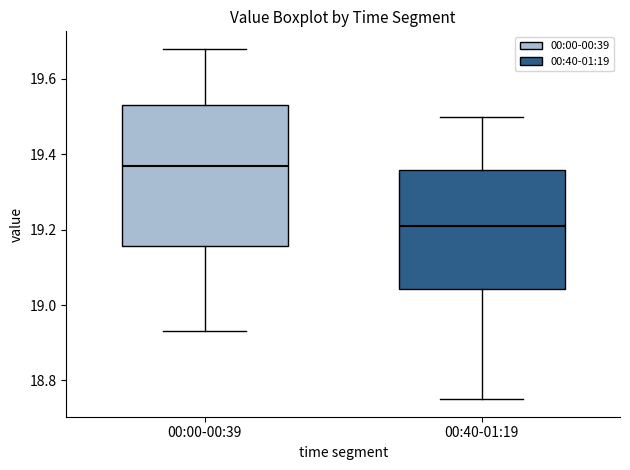

Where does the upper whisker of the box for 00:00-00:39 end on the y-axis? The values are not printed on the chart, so give them approximately, as read against the axis.

19.68